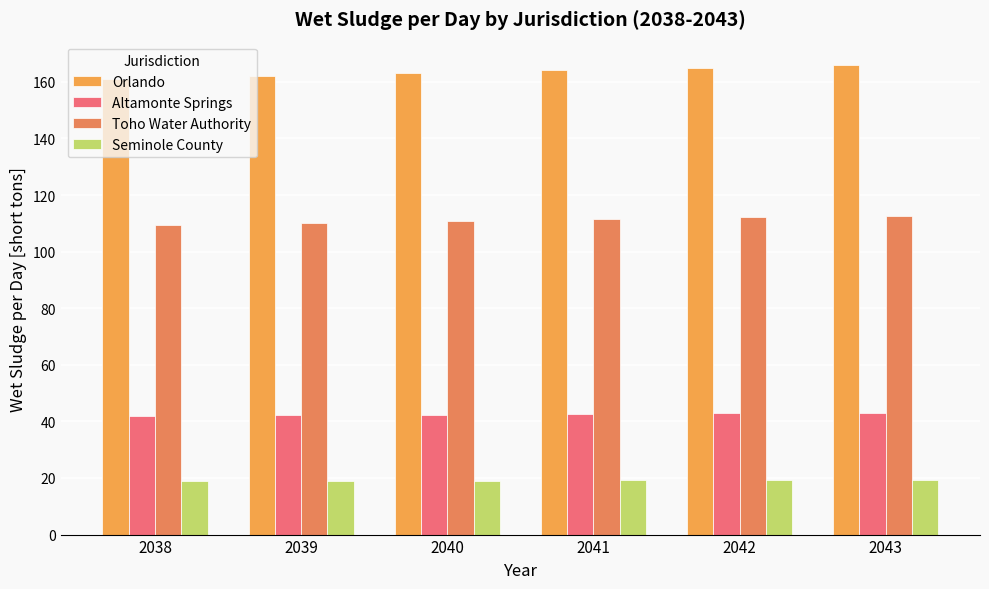

What is the difference between the second highest and second lowest values in the Toho Water Authority series?

1.9